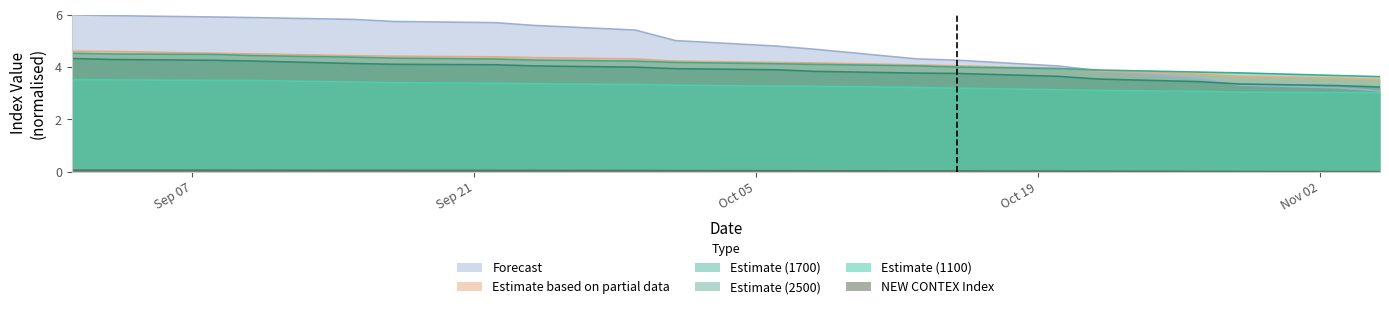

Which series has the largest total across all categories?

Forecast